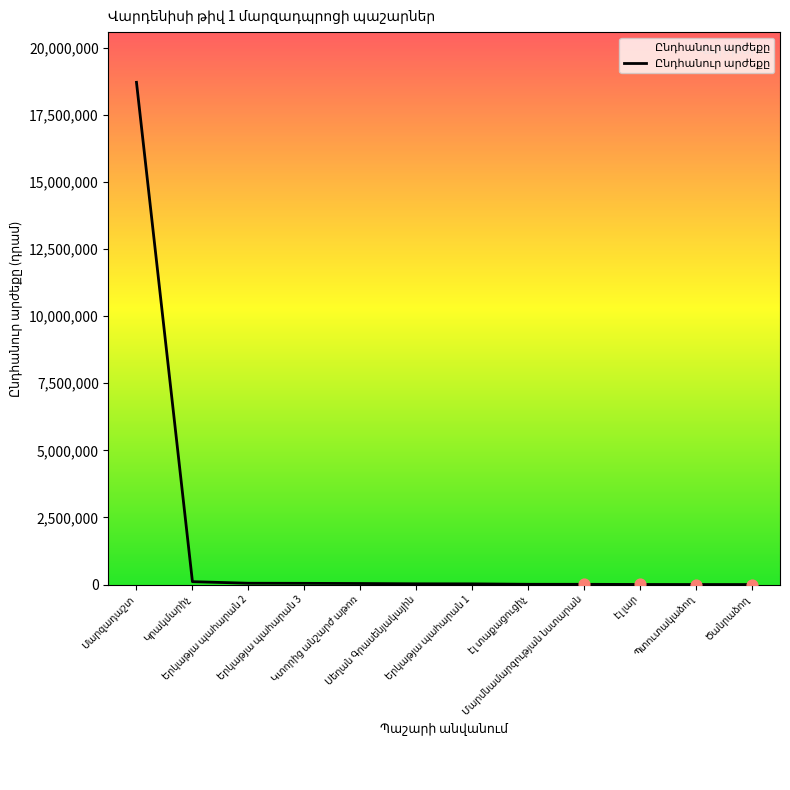

What is the difference between the maximum and minimum values?

18708386